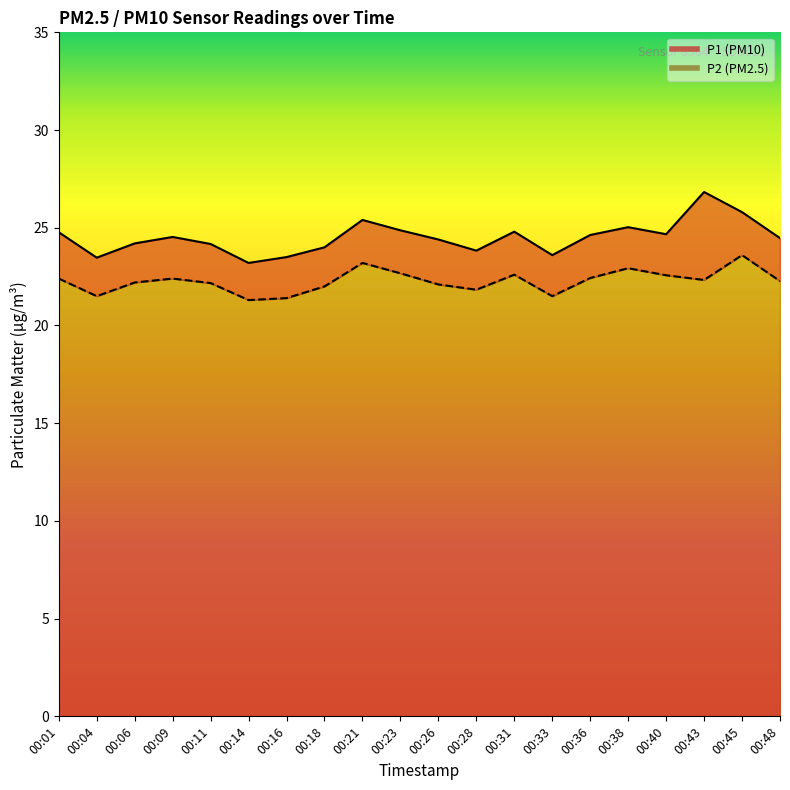

True or false: P1 has a value of 35.9 at 00:28.

False